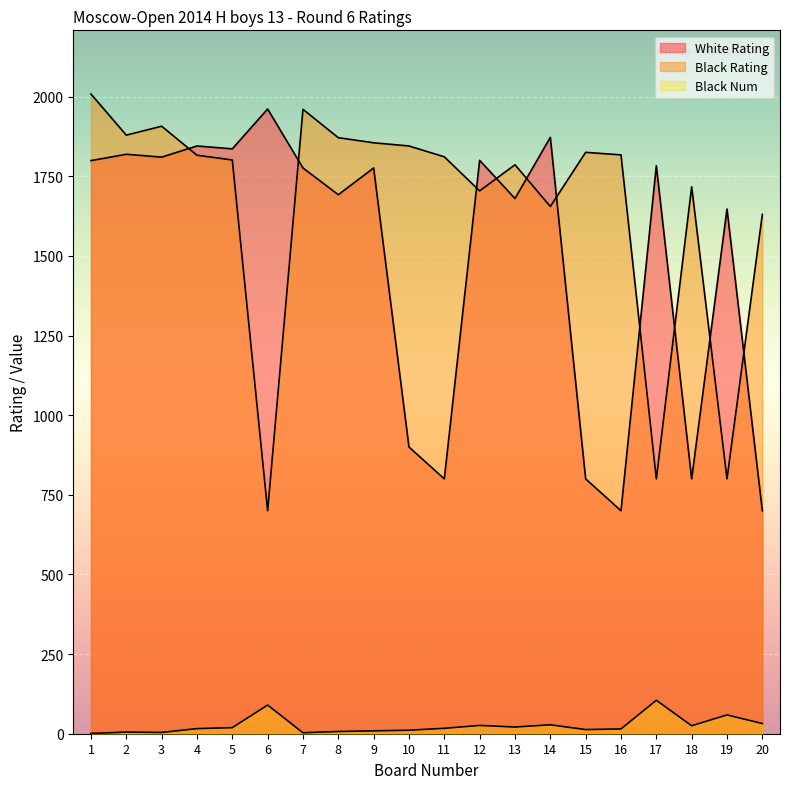

Between 10 and 8, which is larger?

8